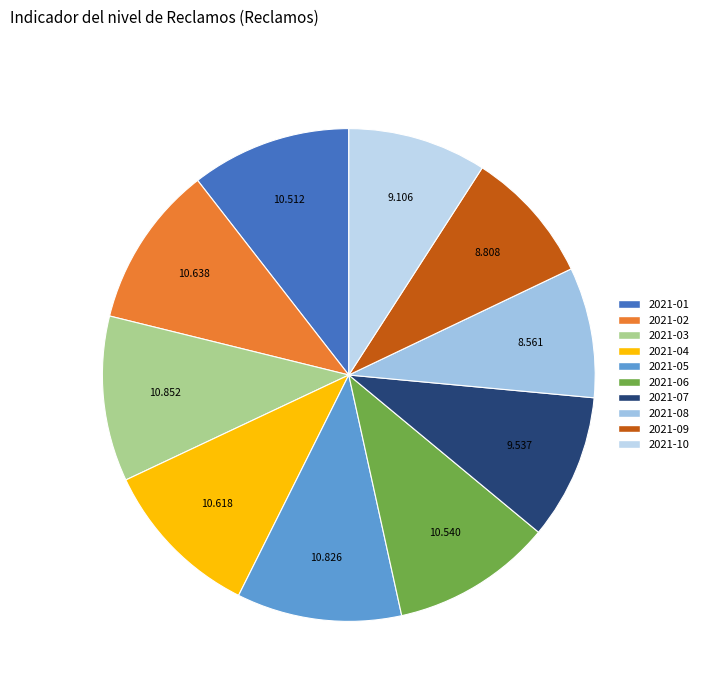

Is there any slice that represents more than half of the pie?

No